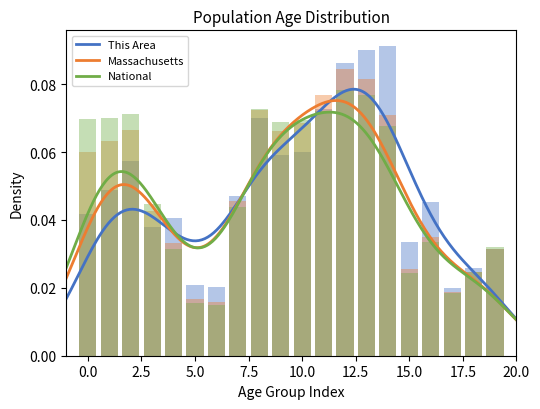

The This Area series shows 0.0 at 5.0. True or false?

False